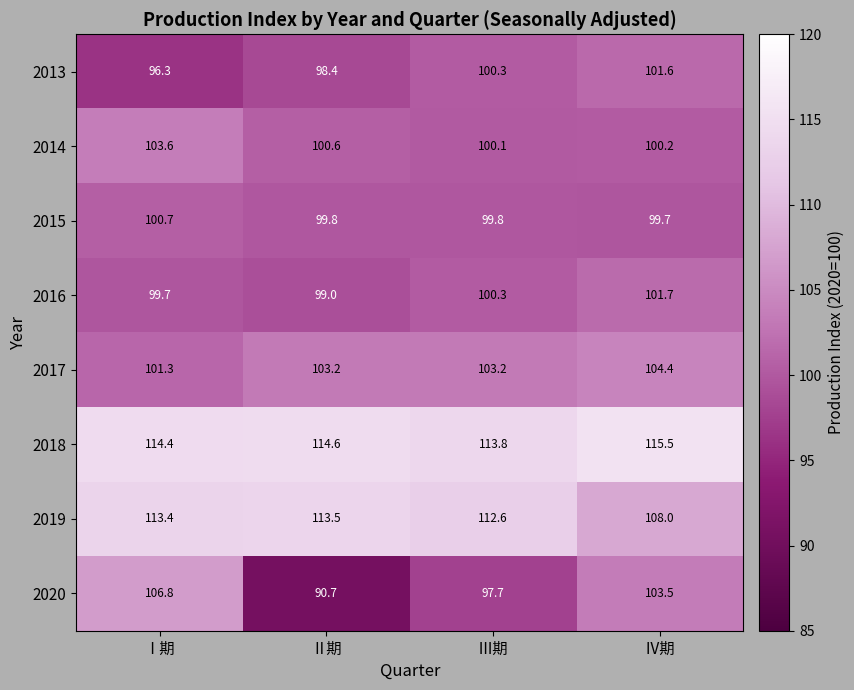

List the series in order of their peak value, lowest first.

2015, 2013, 2016, 2014, 2017, 2020, 2019, 2018